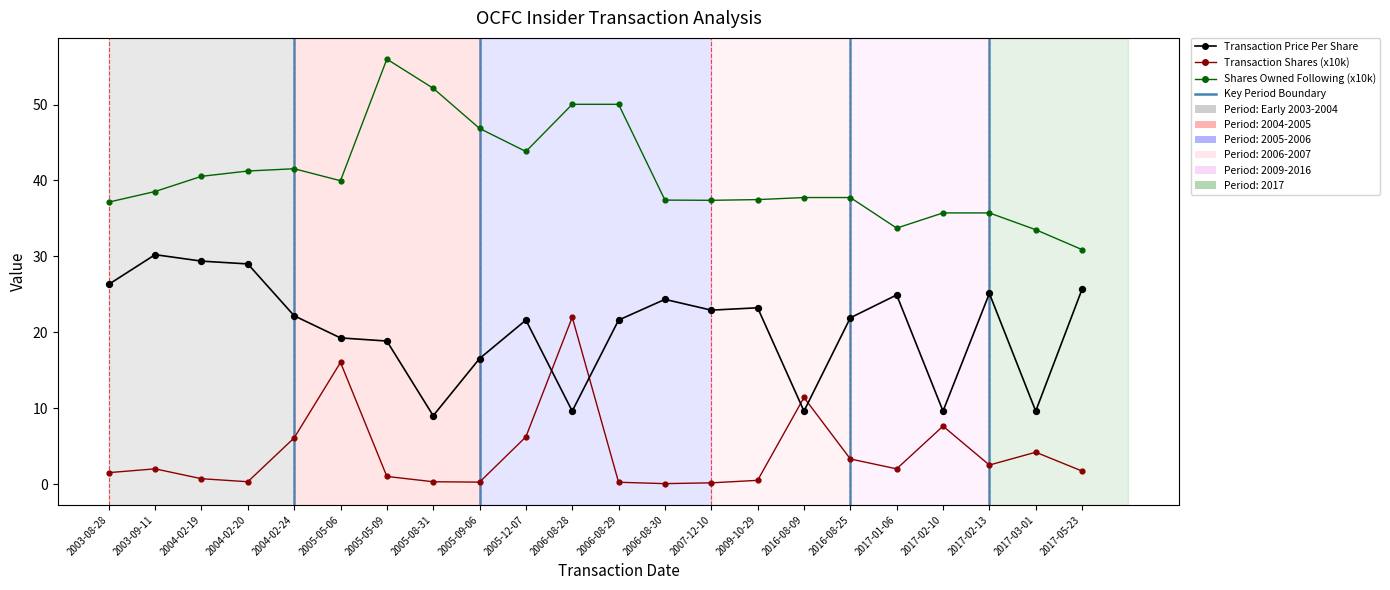

What is the spread (max minus min) of values at 2004-02-24?

35.5